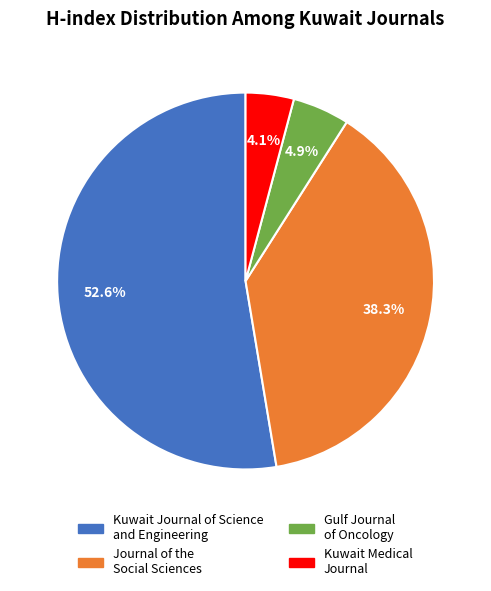

How many slices are in this pie chart?

4